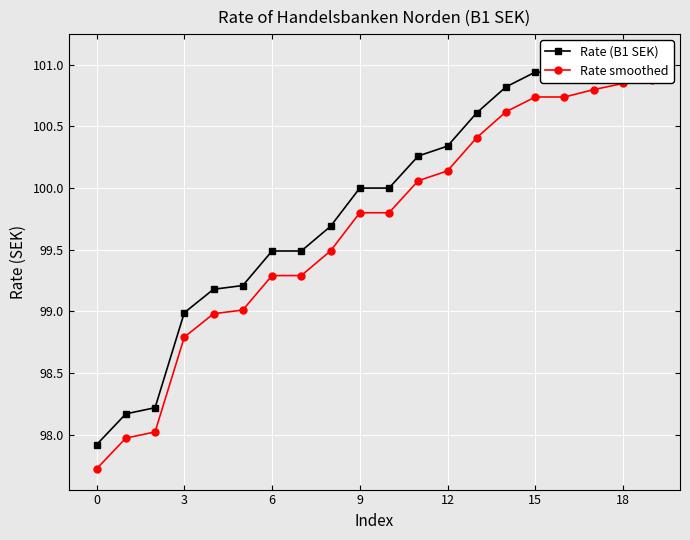

True or false: Rate smoothed and Rate (B1 SEK) cross at least once.

False